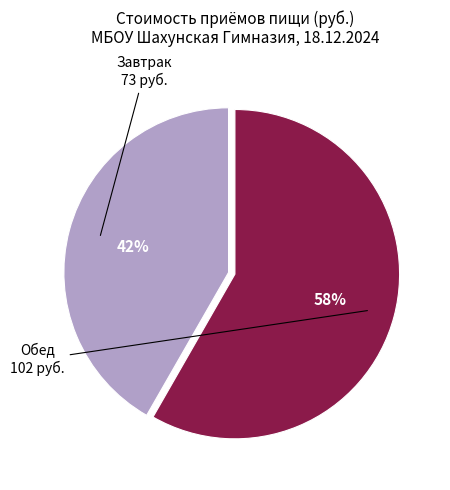

Is there a majority slice in this chart?

Yes